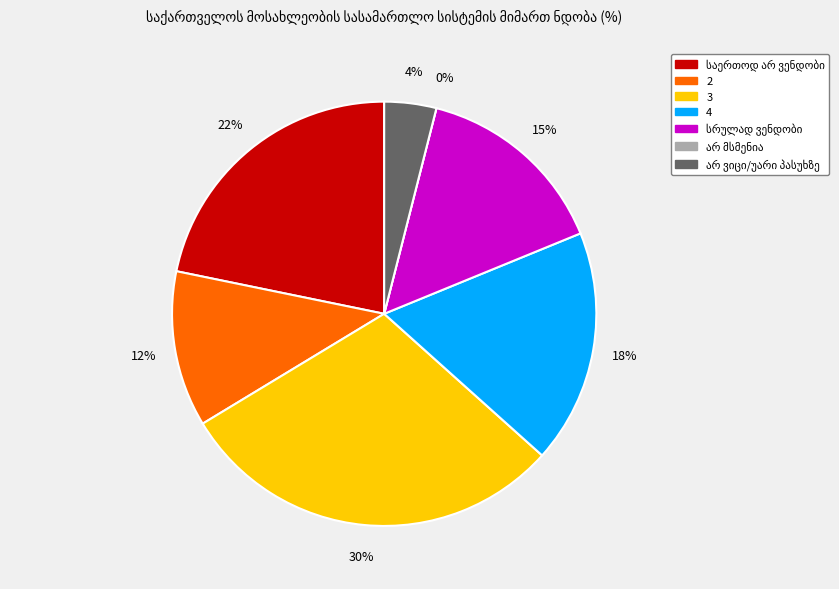

What percentage is the 4 slice, to the nearest percent?

18%